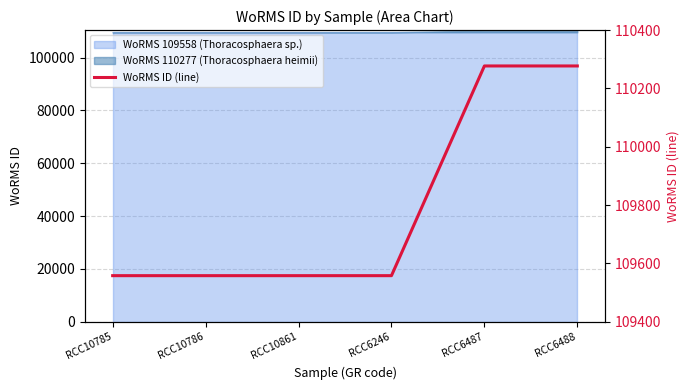

What is the label of the 5th point from the right?

RCC10786